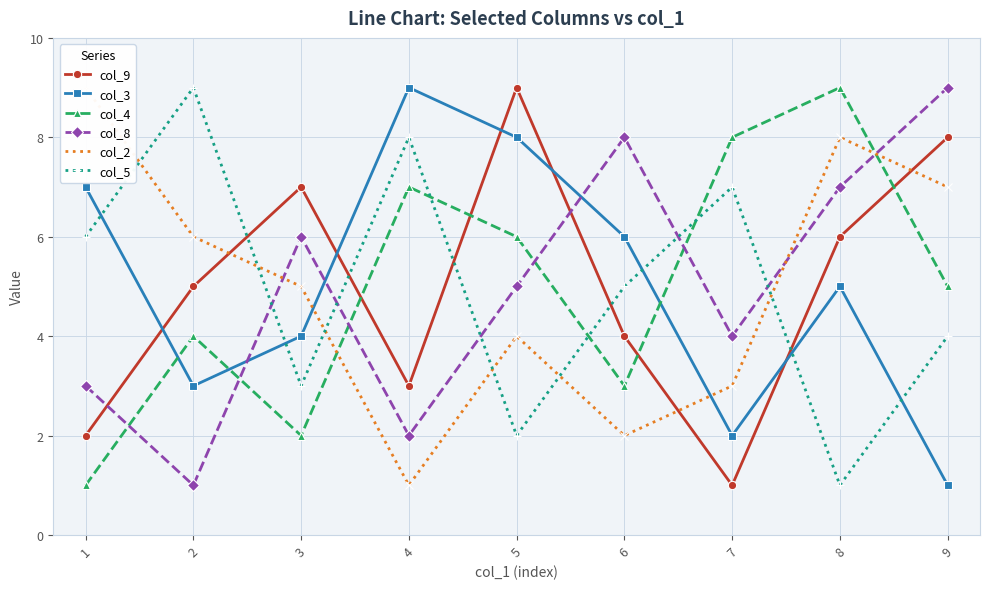

How many interior local valleys does the col_9 series have?

2